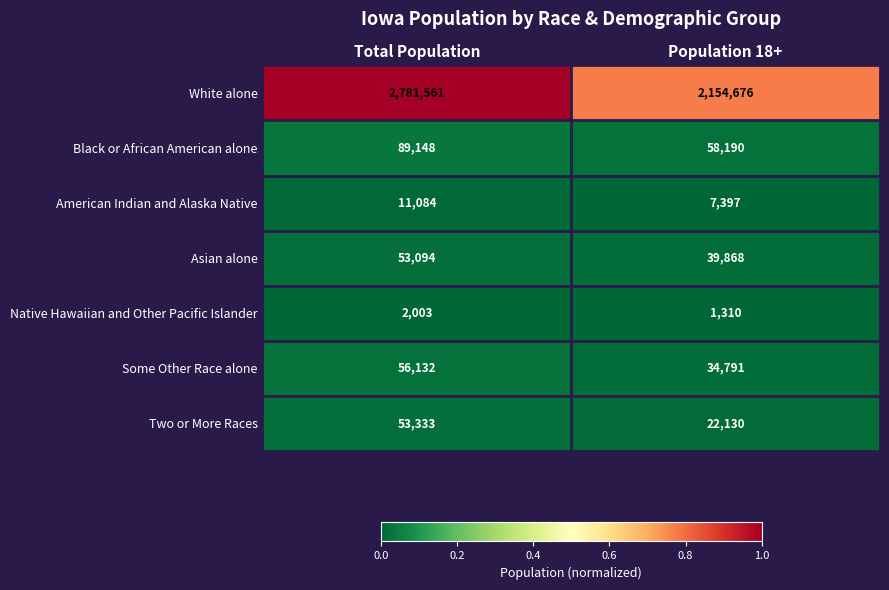

Is it true that American Indian and Alaska Native equals 11084 at Total Population?

True